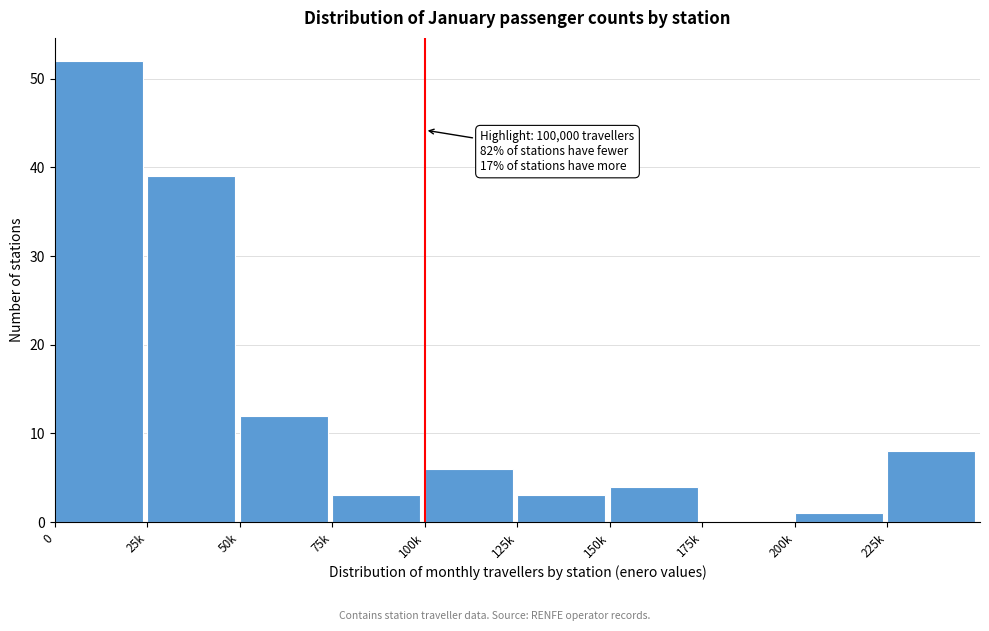

Reading right to left, extract all data points from this chart.

225k=8	200k=1	175k=0	150k=4	125k=3	100k=6	75k=3	50k=12	25k=39	0=52